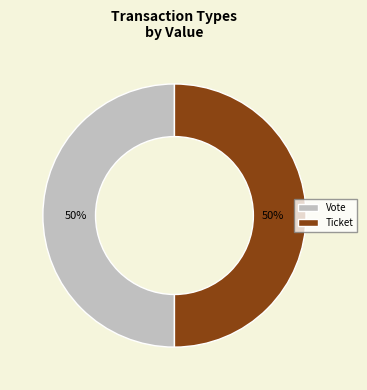

What is the ratio of the value at Vote to the value at Ticket?

1.0